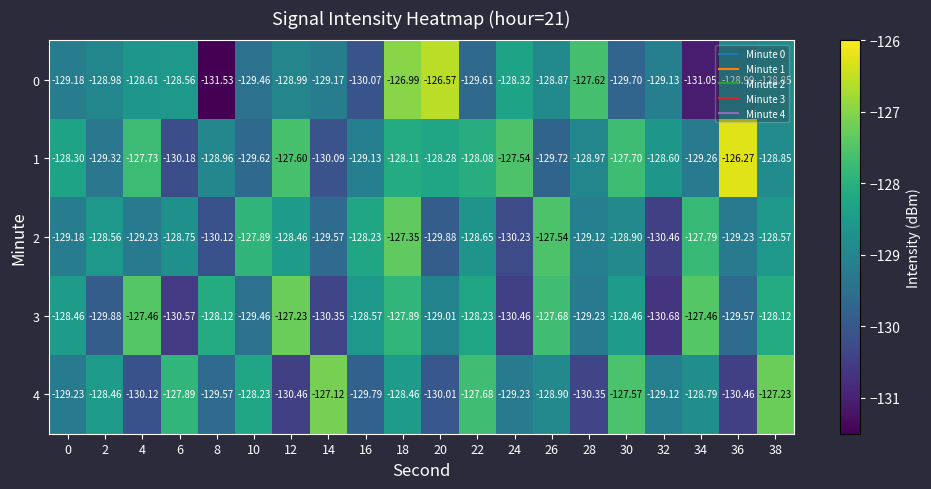

Is the value of 2 at 34 greater than the value of 3 at 6?

Yes